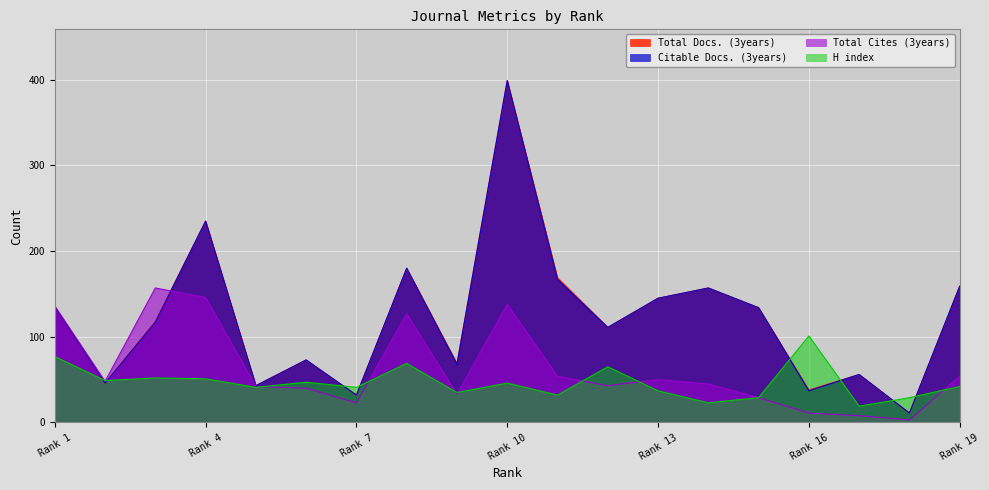

True or false: H index and Total Cites (3years) cross at least once.

True